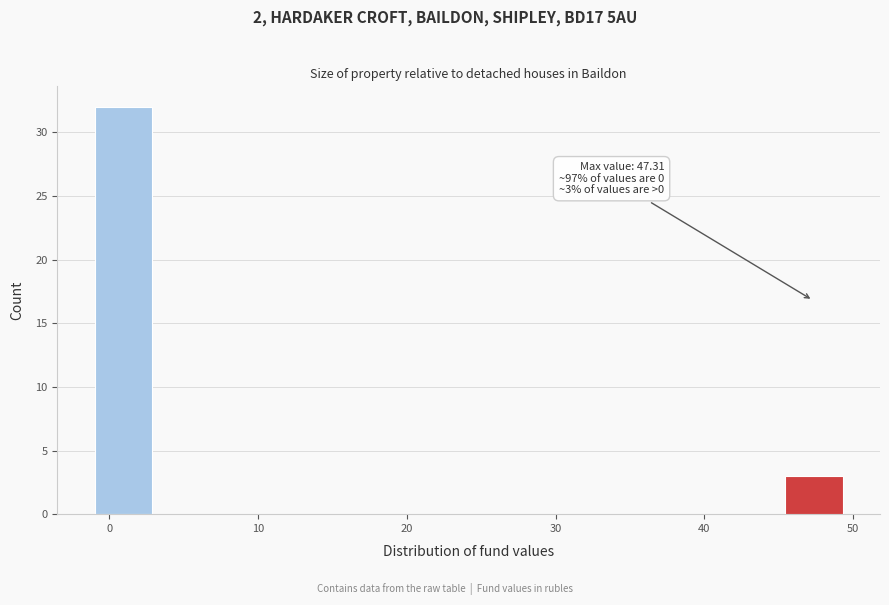

Around what value on the x-axis is the tallest bar? Give the approximate position of its centre, as read against the axis.

1